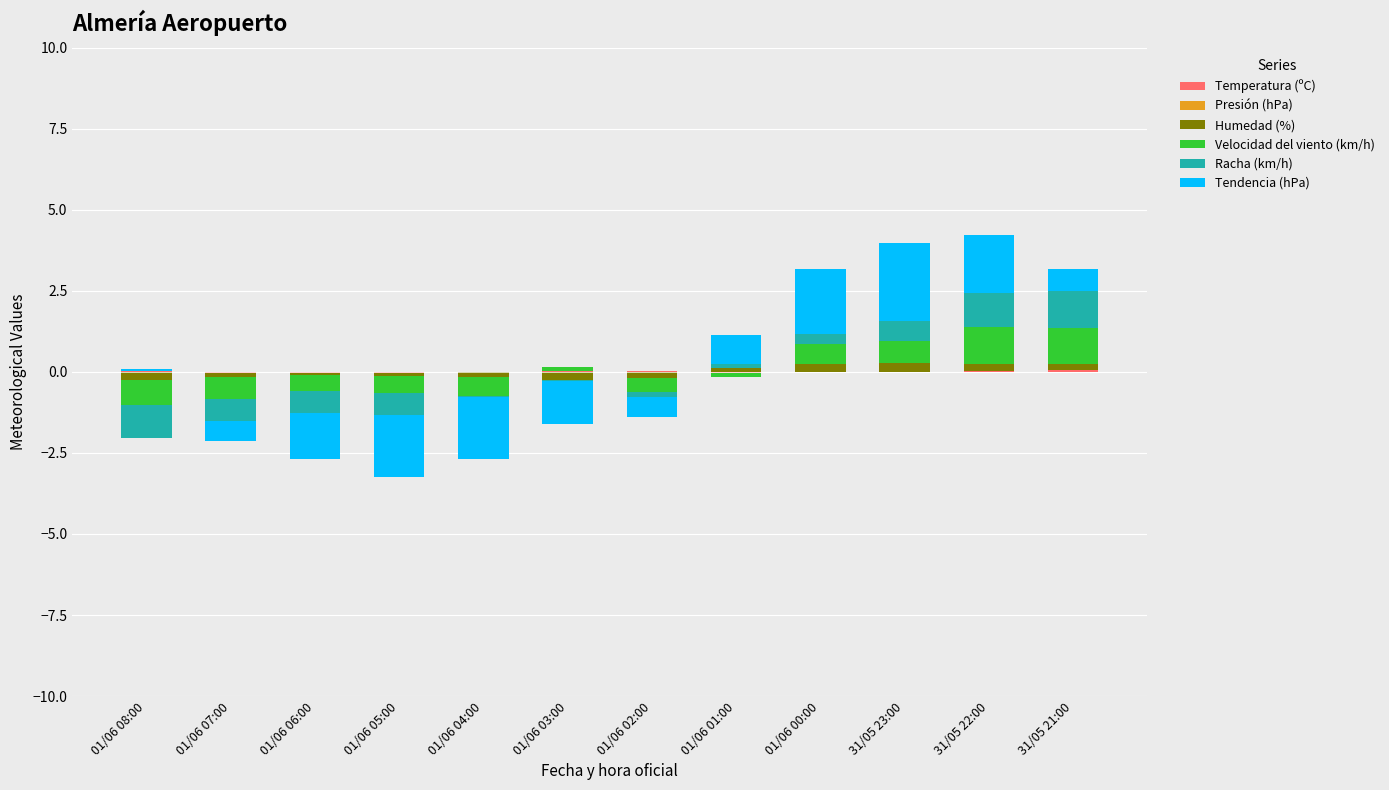

What is the label of the 4th bar from the right?

01/06 00:00